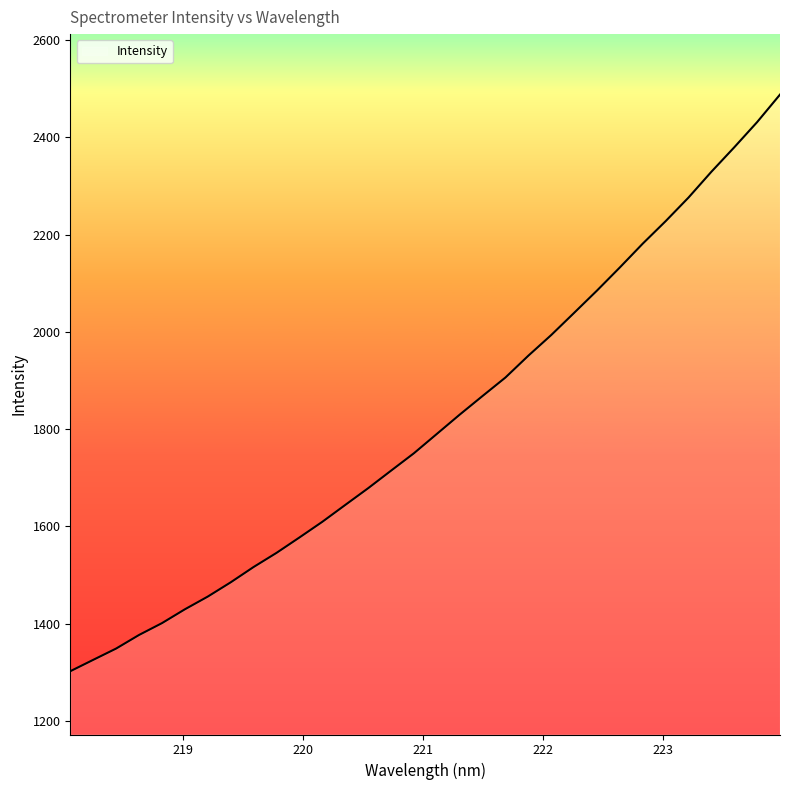

Which label corresponds to the smallest value in the chart?

218.0596